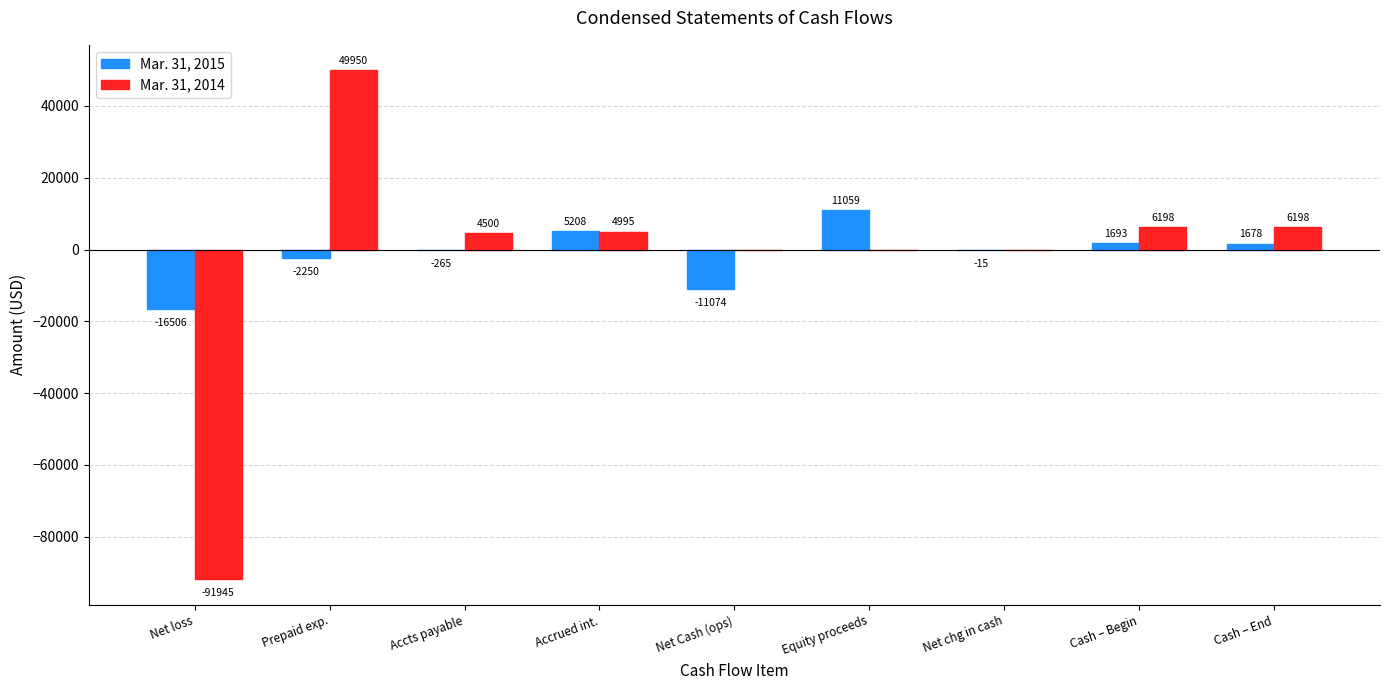

What is the maximum value for Mar. 31, 2014?

49950